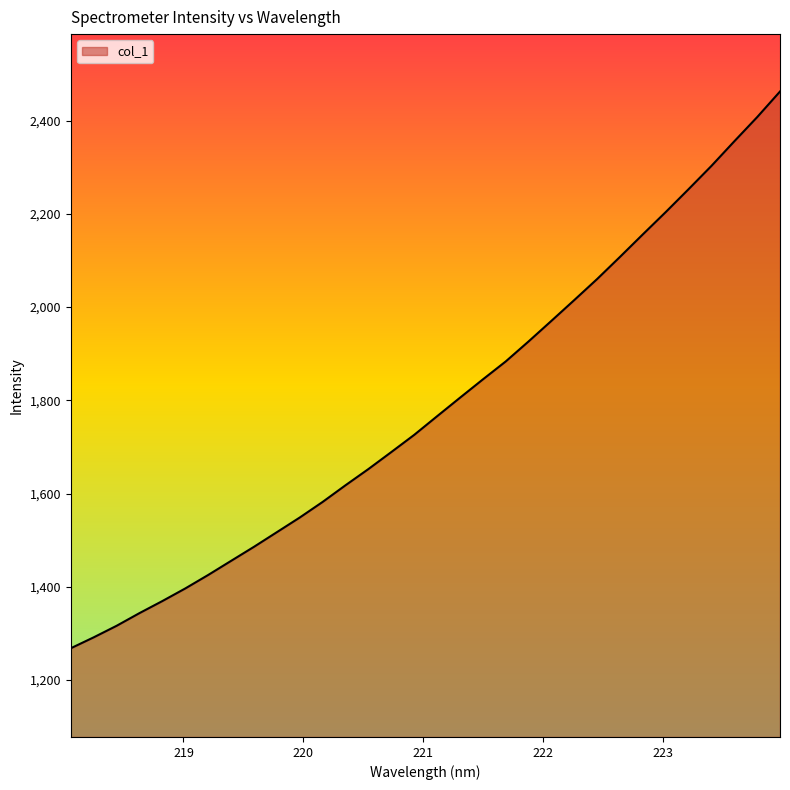

What is the greatest value displayed?

2462.3